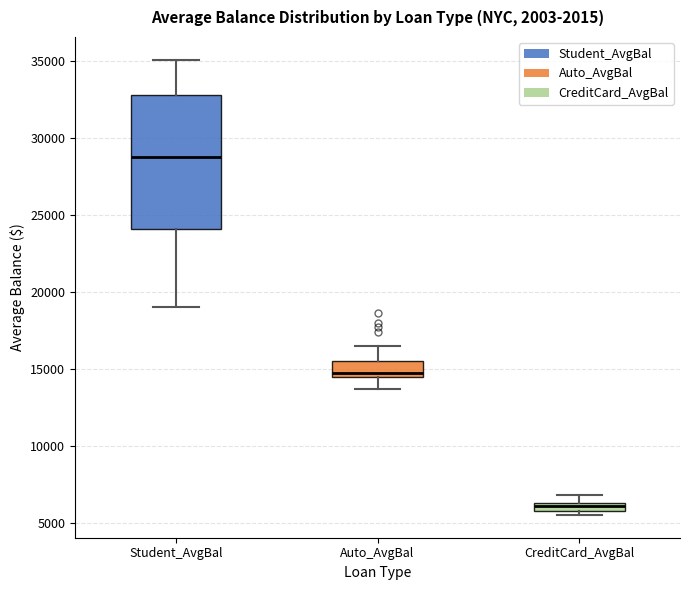

Which box is the tallest, from its lower edge to its upper edge?

Student_AvgBal